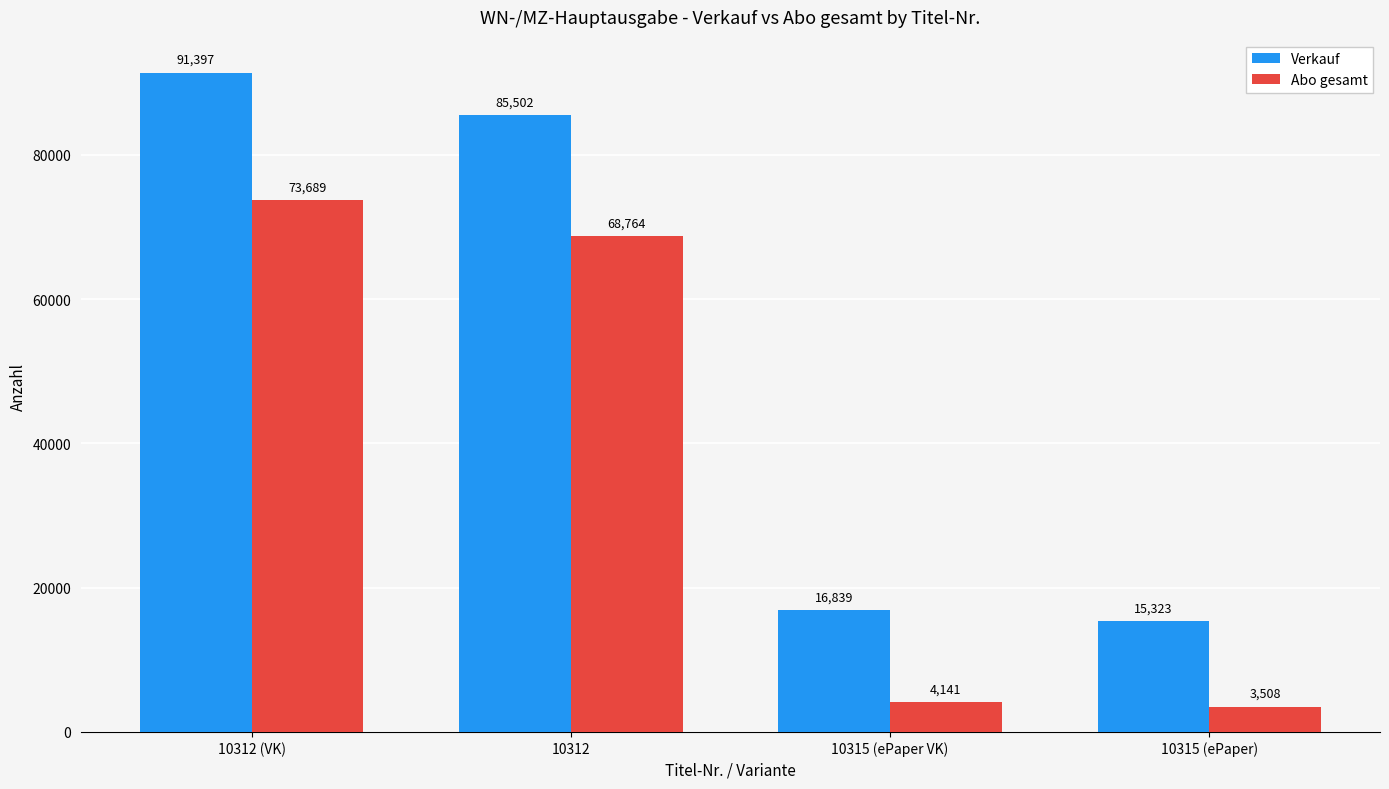

Where does the Abo gesamt series first go above 68764?

10312 (VK)